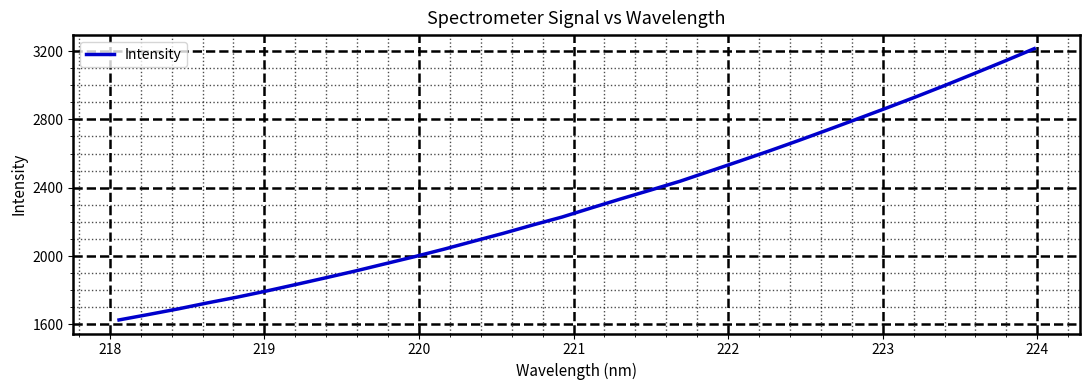

What is the minimum value shown in the chart?

1625.7